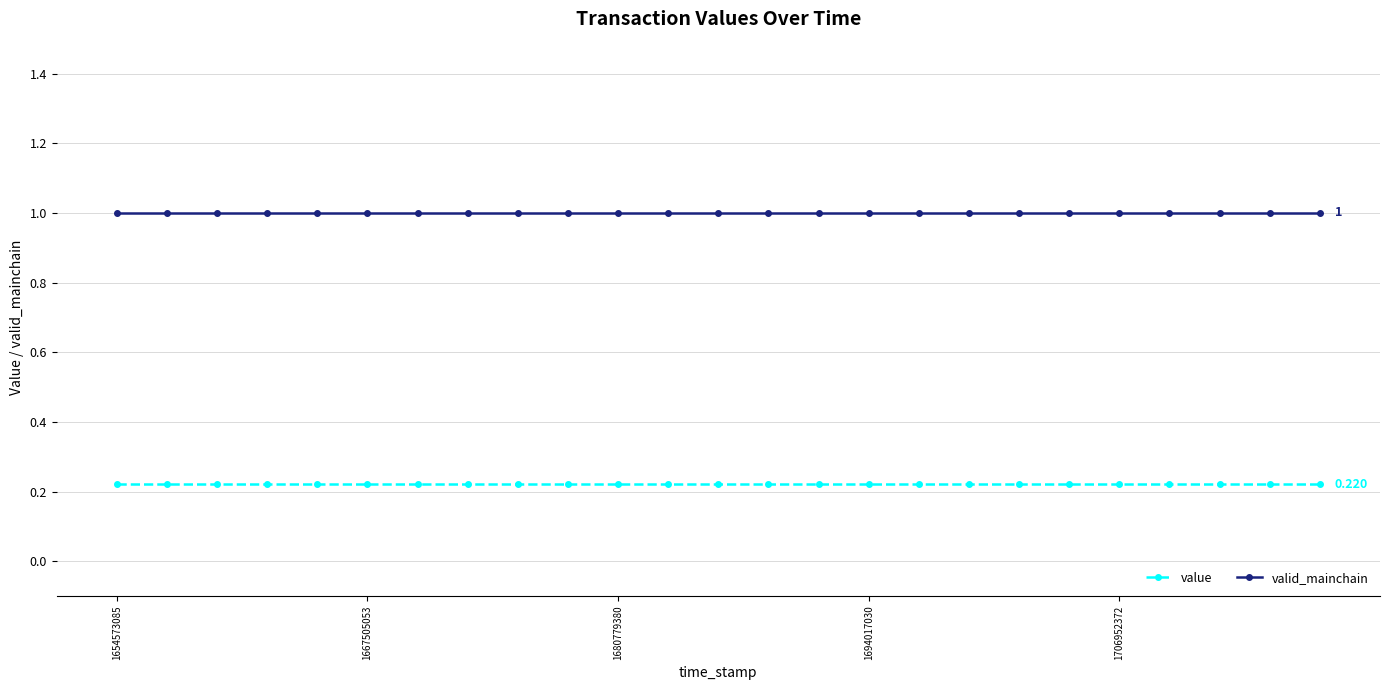

True or false: valid_mainchain and value intersect in this chart.

False